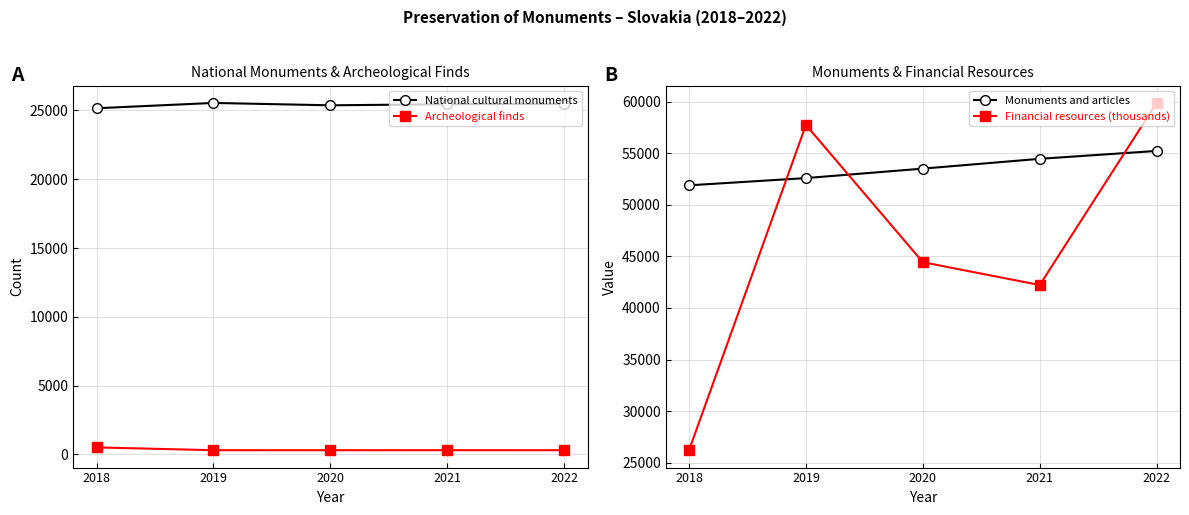

What is the difference between the maximum and minimum values in the Archeological finds series?

204